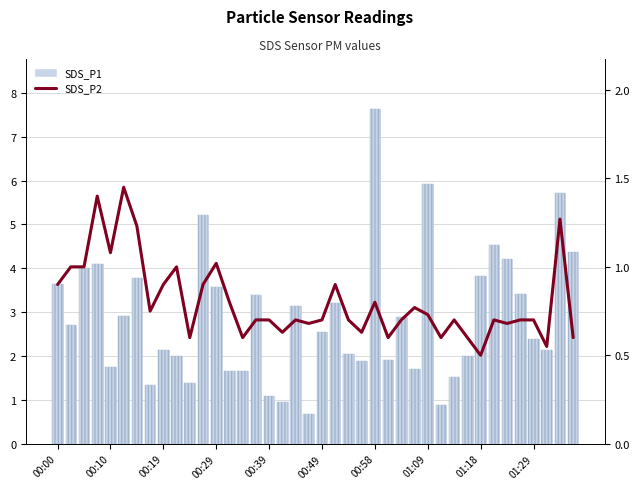

What is the difference between the SDS_P2 values at 11 and 00:10?

0.1